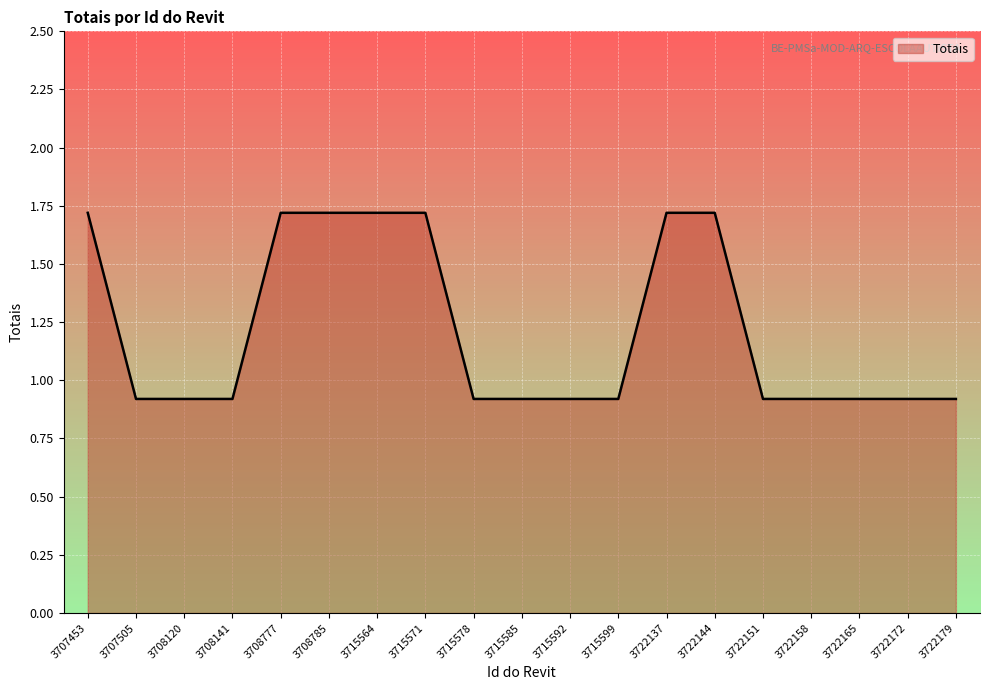

The chart shows a value of 1.7 at 3708777. True or false?

True